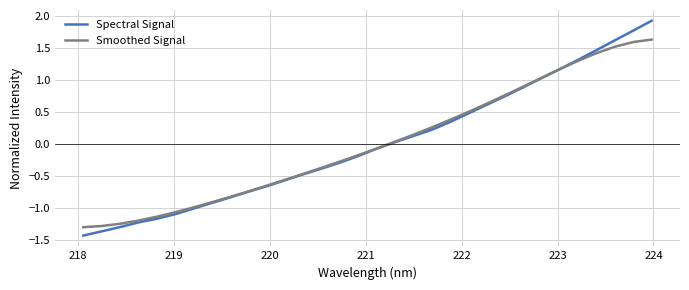

List the series in order of their peak value, highest first.

Spectral Signal, Smoothed Signal